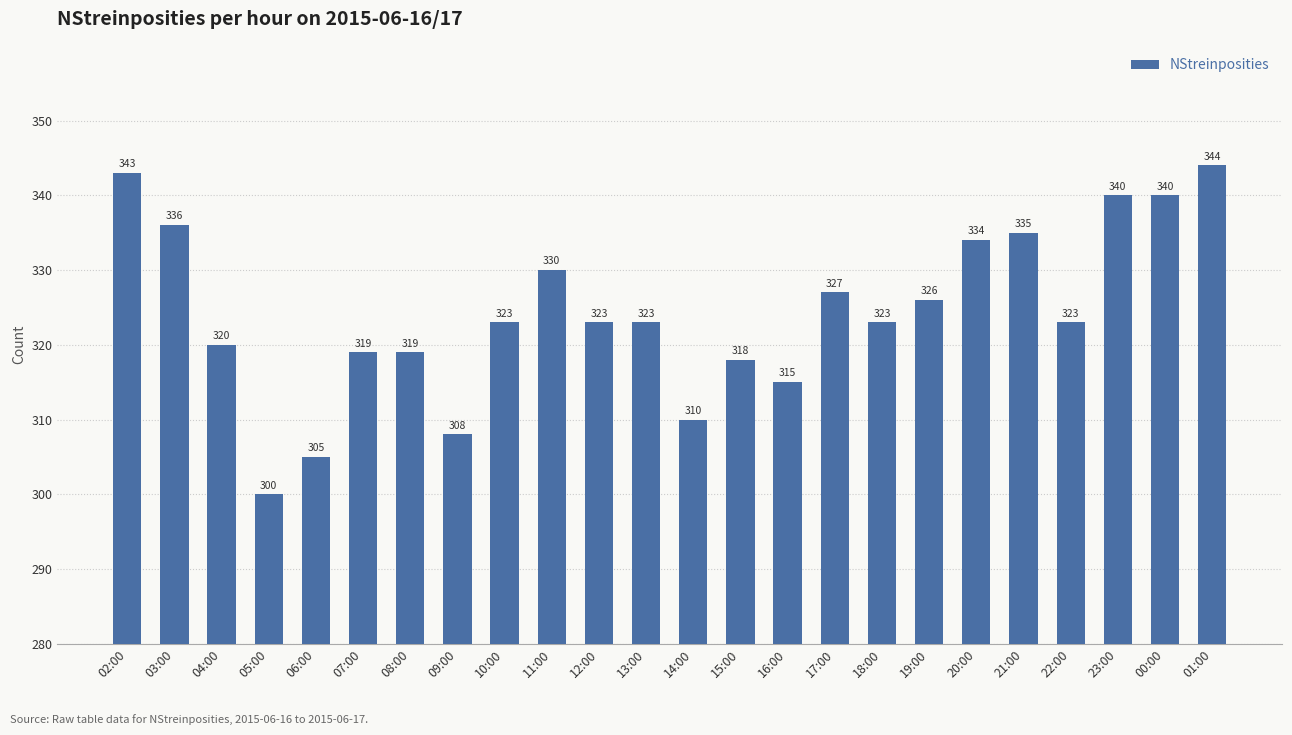

Count the number of data series in this chart.

1